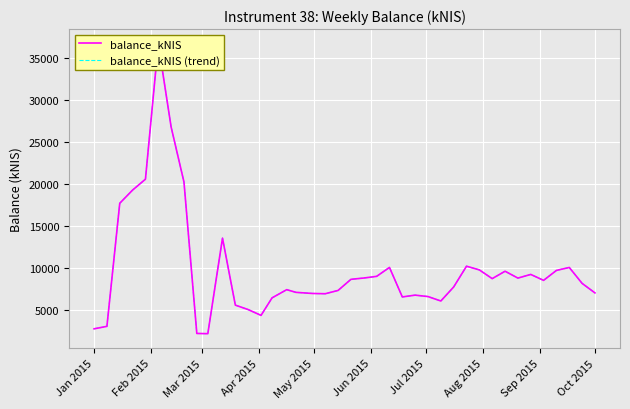

How many interior local valleys does the balance_kNIS series have?

8